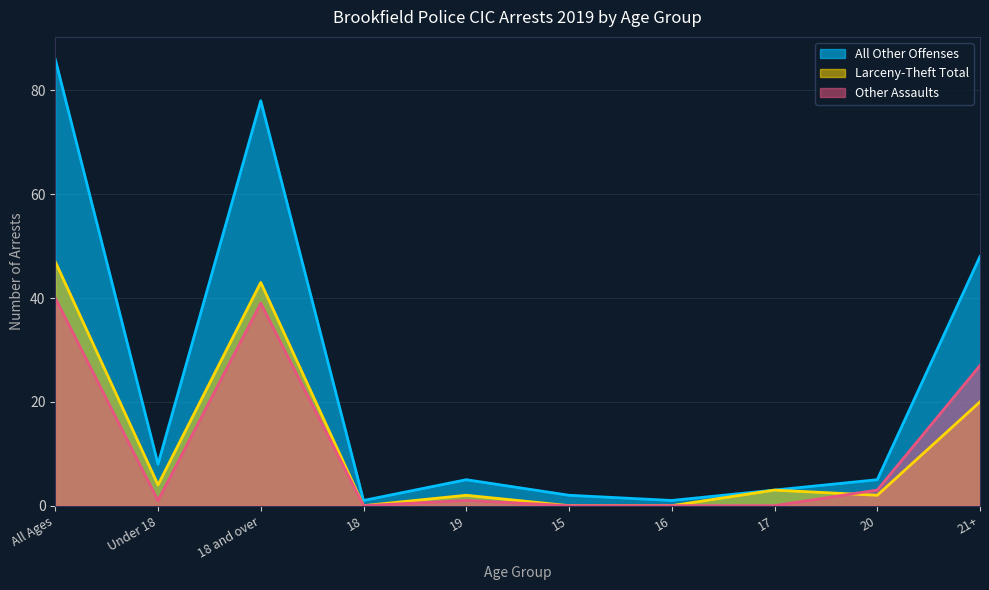

In Larceny-Theft Total, how many points are lower than both neighbors (excluding endpoints)?

3